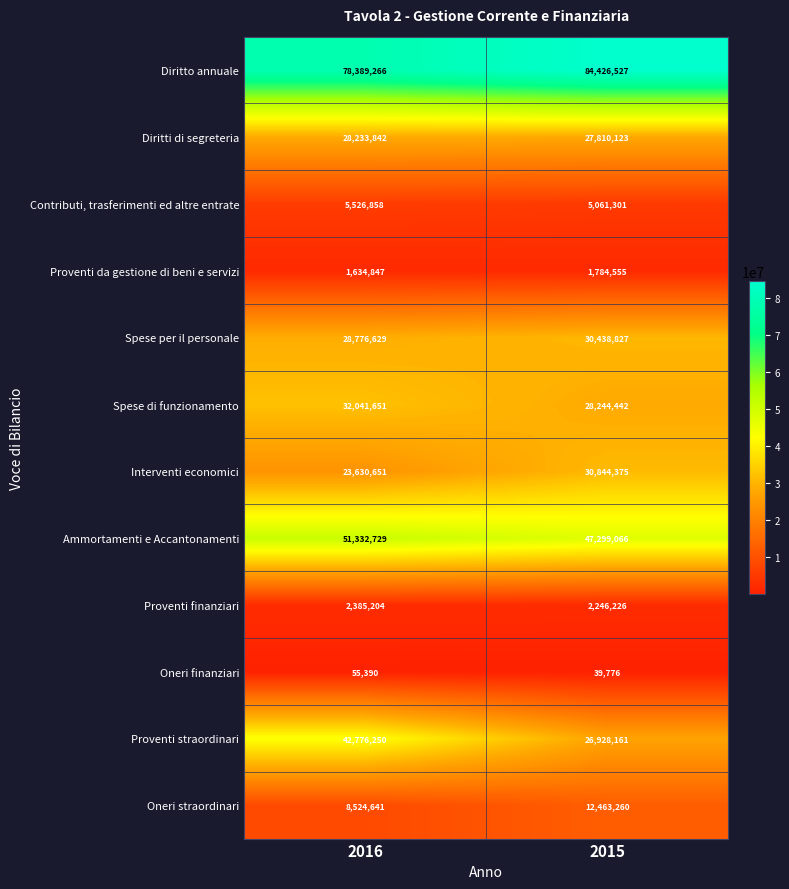

List the series in order of their peak value, highest first.

Diritto annuale, Ammortamenti e Accantonamenti, Proventi straordinari, Spese di funzionamento, Interventi economici, Spese per il personale, Diritti di segreteria, Oneri straordinari, Contributi, trasferimenti ed altre entrate, Proventi finanziari, Proventi da gestione di beni e servizi, Oneri finanziari